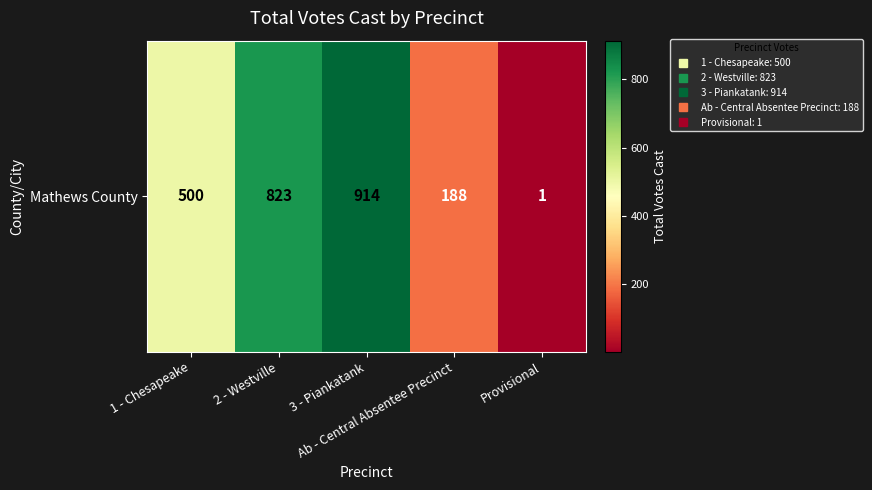

Reading left to right, what are all the values shown in this chart?

1 - Chesapeake=500	2 - Westville=823	3 - Piankatank=914	Ab - Central Absentee Precinct=188	Provisional=1